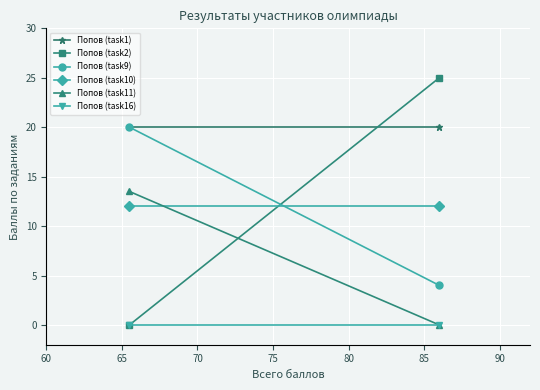

What is the difference between the maximum and minimum values in the Попов (task2) series?

25.0